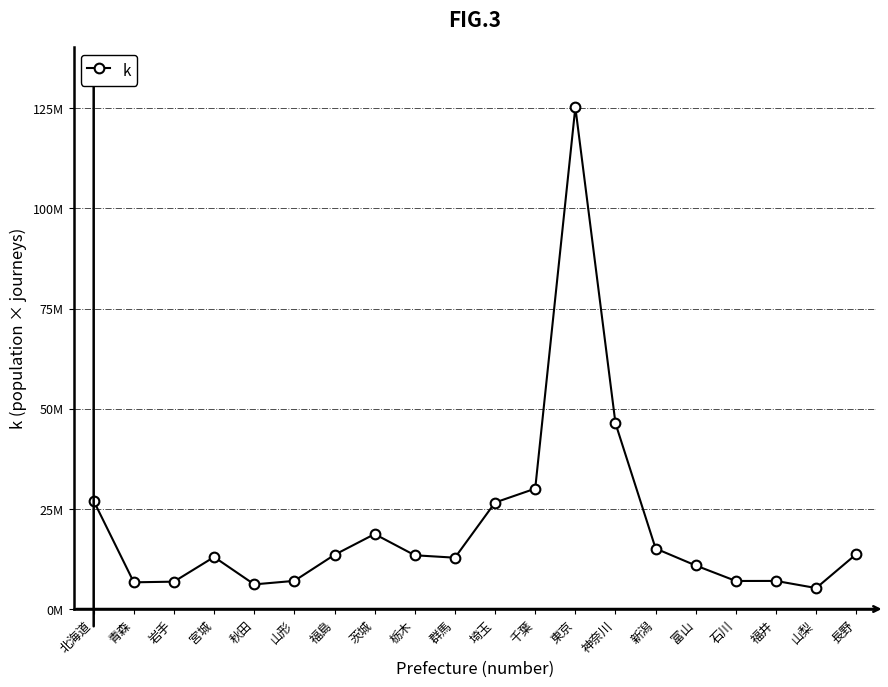

What is the ratio of the value at 茨城 to the value at 長野?

1.4